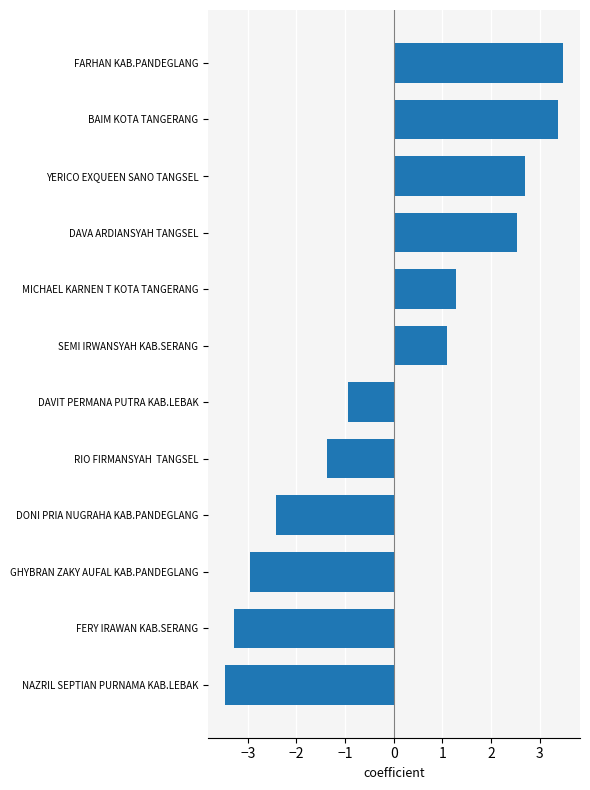

What is the difference between the maximum and second lowest values?

6.8